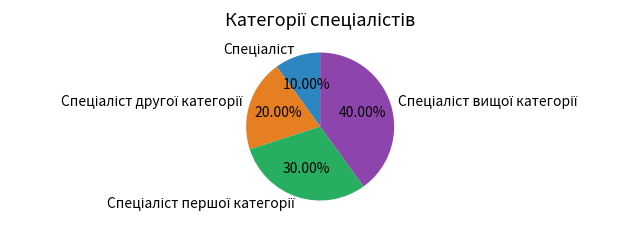

Is there any slice that represents more than half of the pie?

No